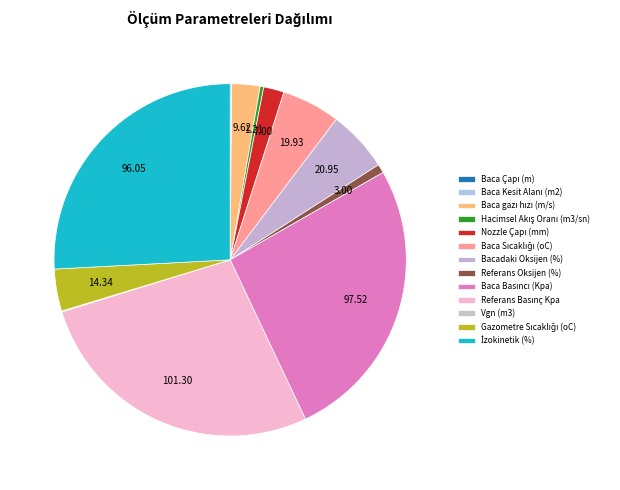

To the nearest percent, what is the average slice percentage?

8%